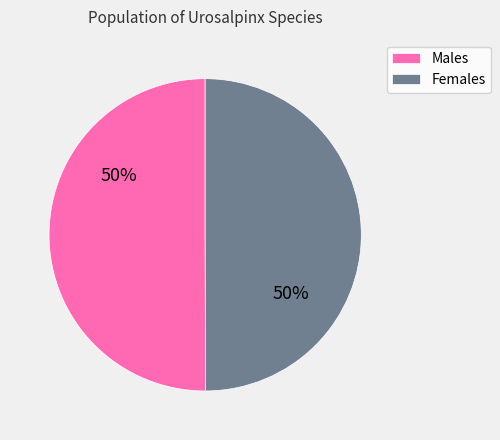

The Females slice represents 50% of the pie. True or false?

True